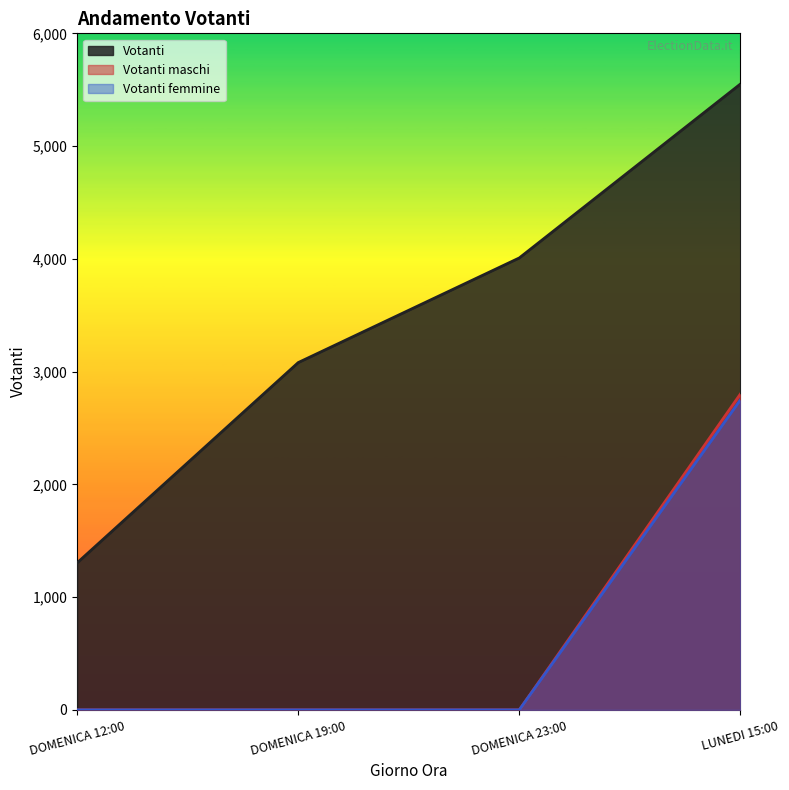

At which category is the sum across all series the highest?

LUNEDI 15:00